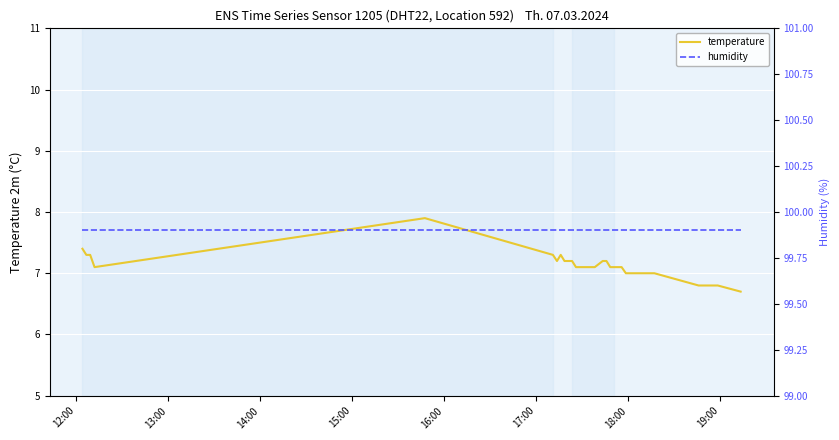

How many distinct data groups are displayed?

2